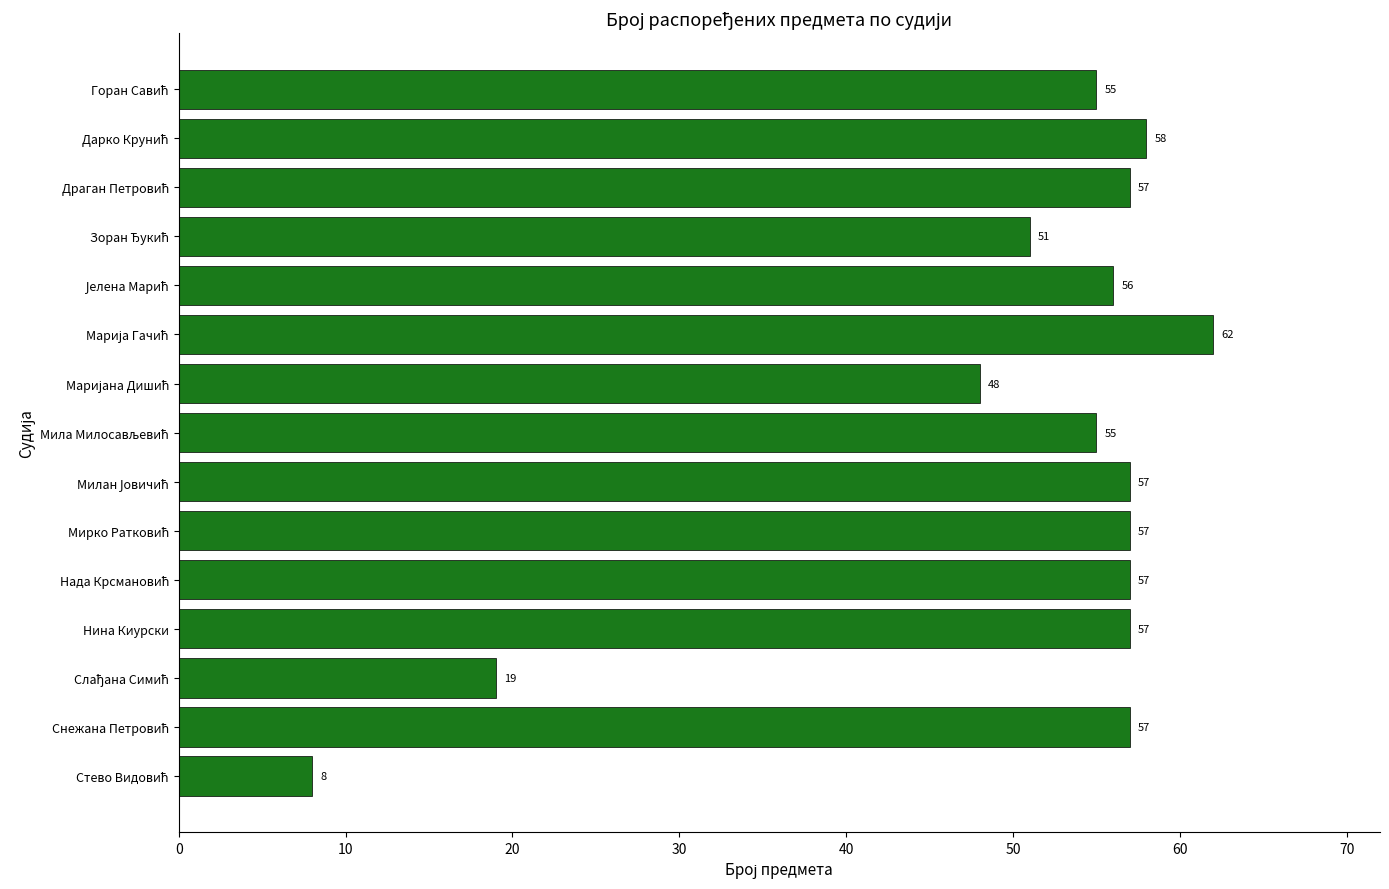

How many values are below 57?

7